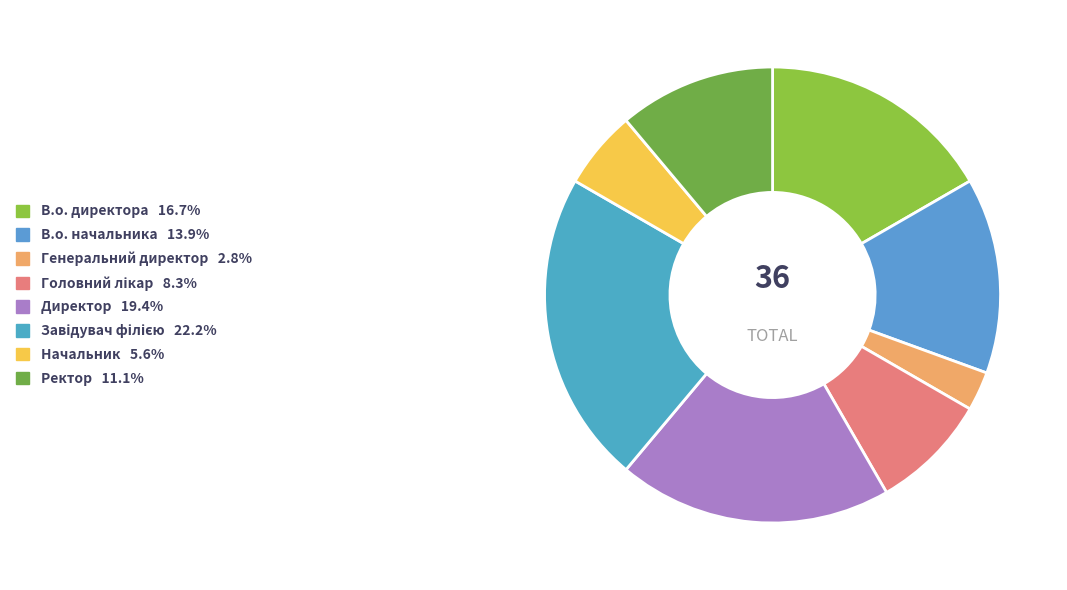

What is the smallest slice in the pie chart?

Генеральний директор